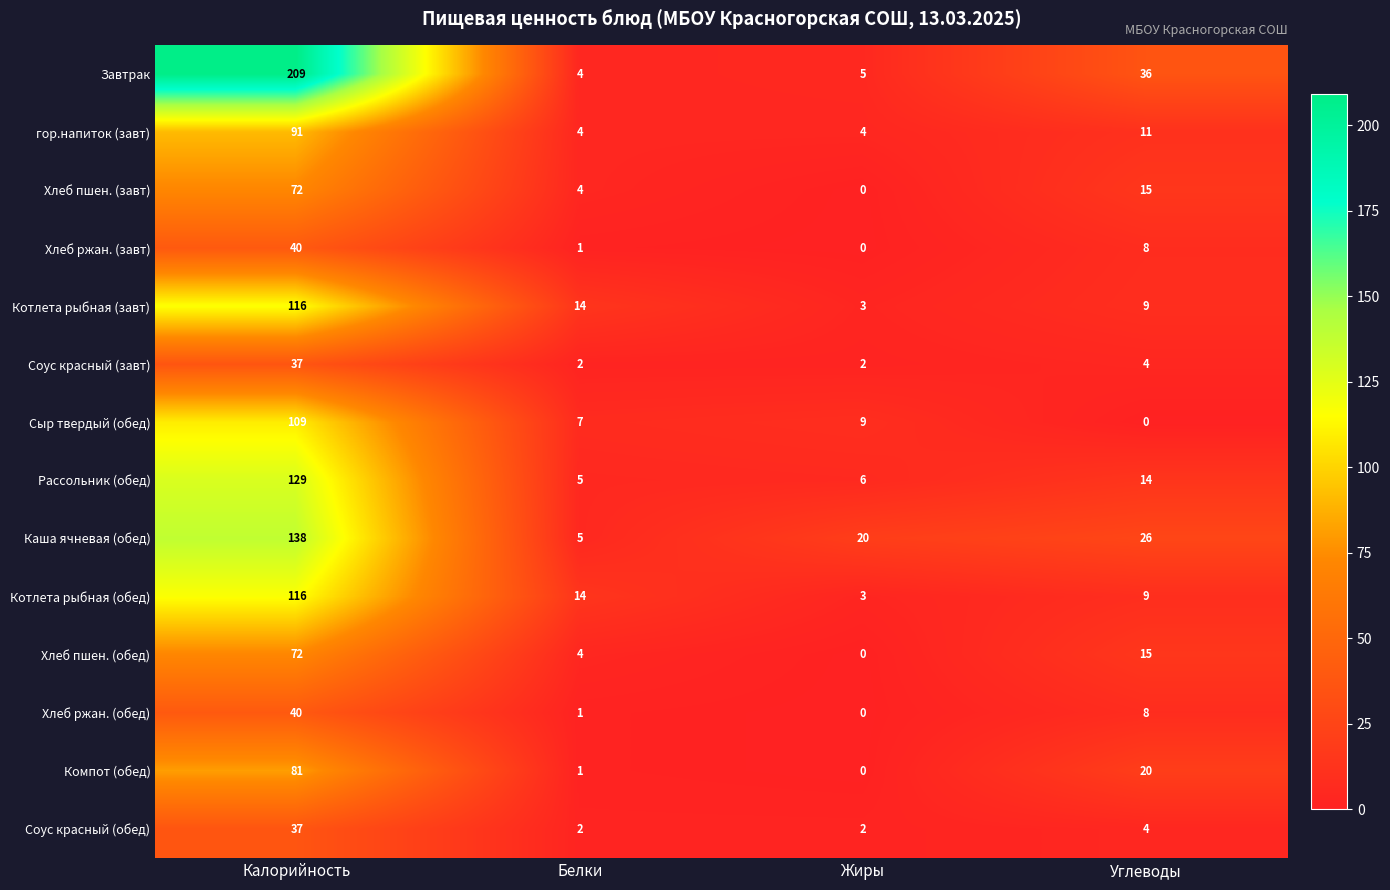

What is the sum of all Завтрак values?

254